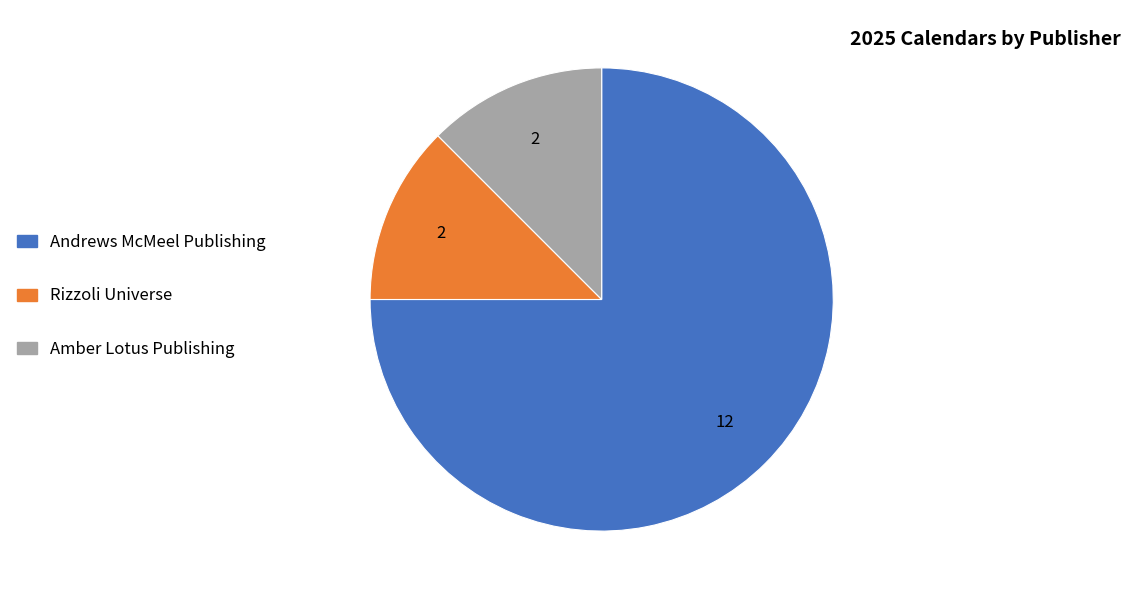

What is the largest slice in the pie chart?

Andrews McMeel Publishing